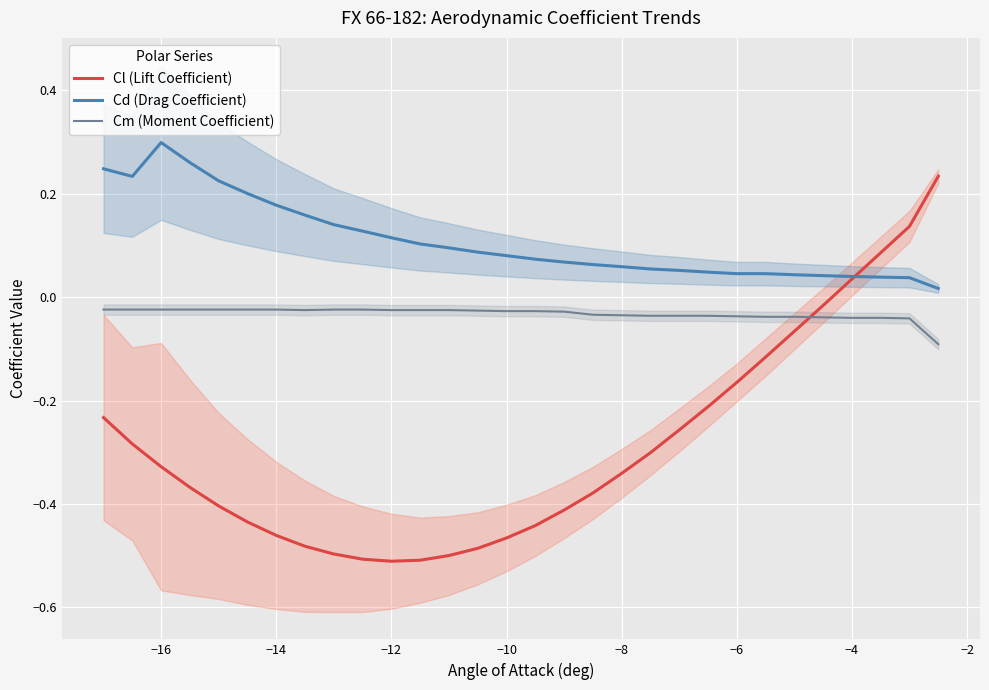

At which label does Cd (Drag Coefficient) reach its peak?

−16